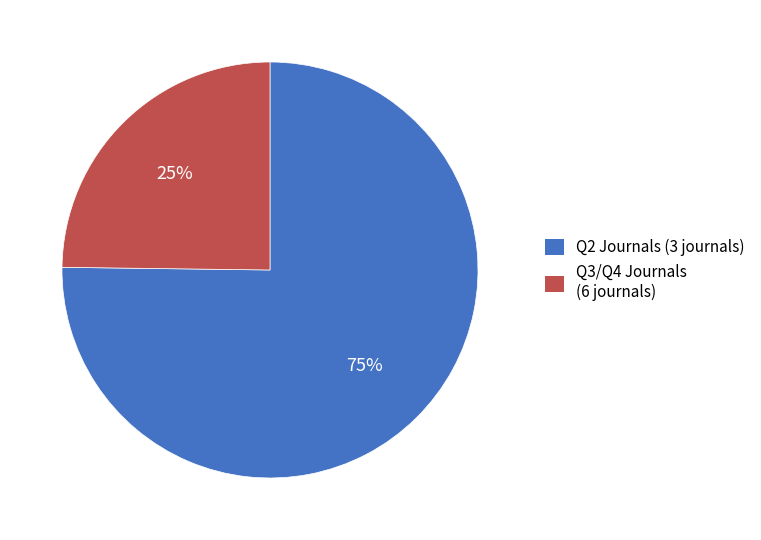

The Q3/Q4 Journals (6 journals) slice represents 18% of the pie. True or false?

False